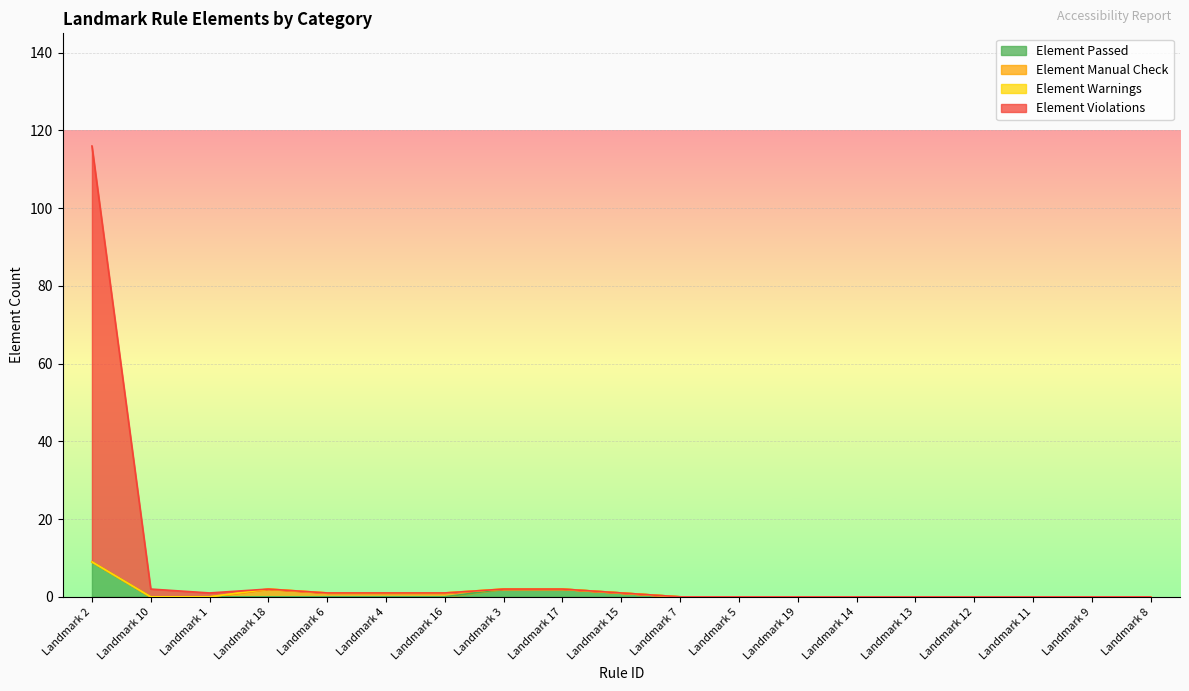

True or false: Element Passed has a value of 4 at Landmark 18.

False